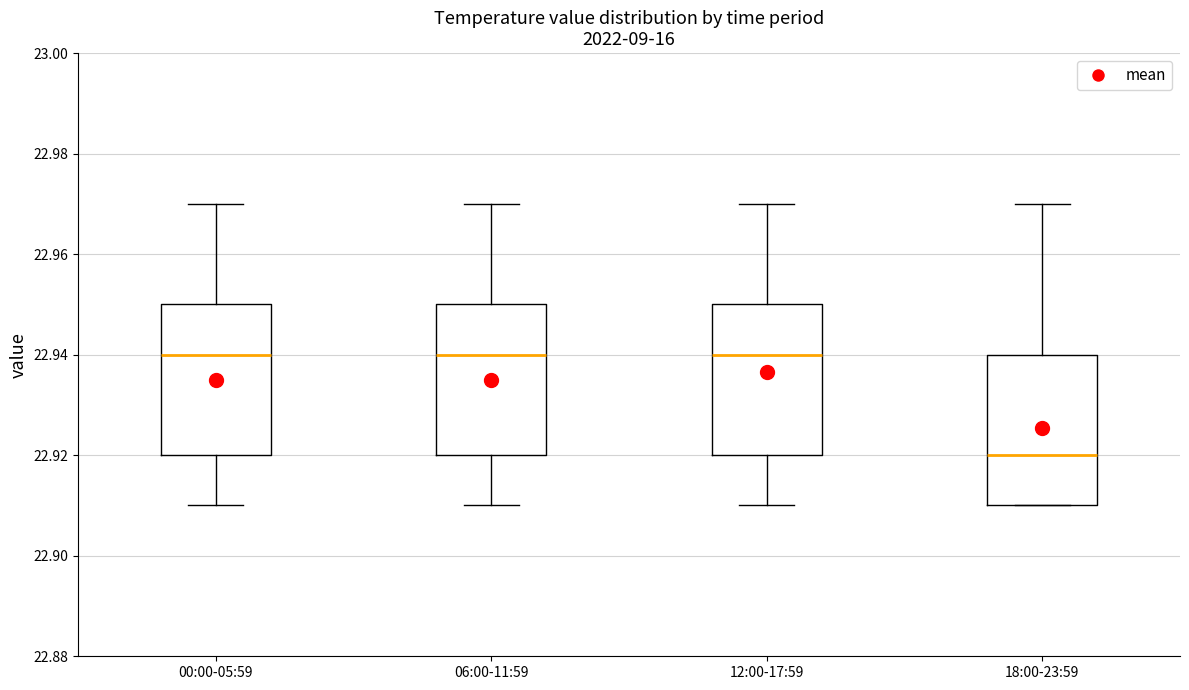

Where is the lower edge of the box for 06:00-11:59 on the y-axis? The values are not printed on the chart, so give them approximately, as read against the axis.

22.92